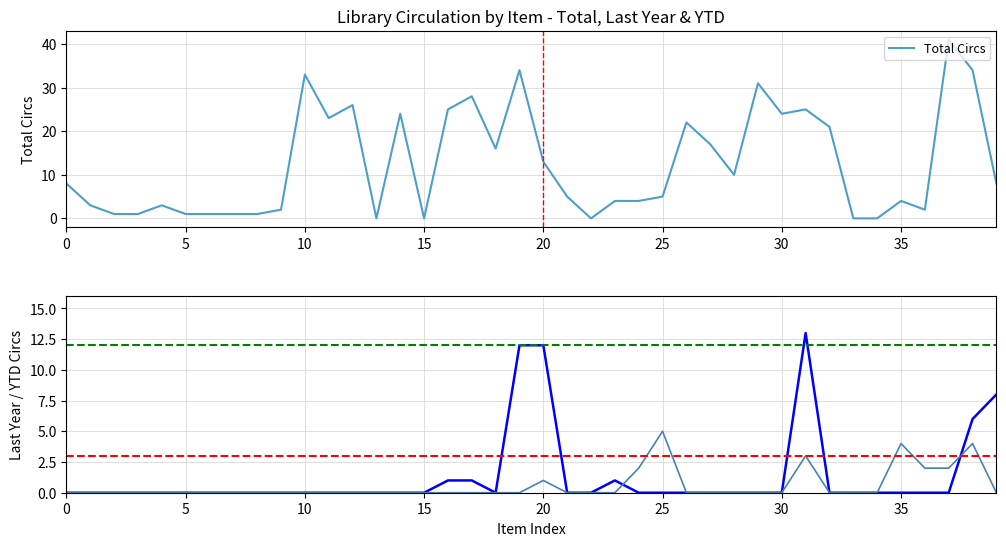

The value of Total Circs at 20 is 18. True or false?

False